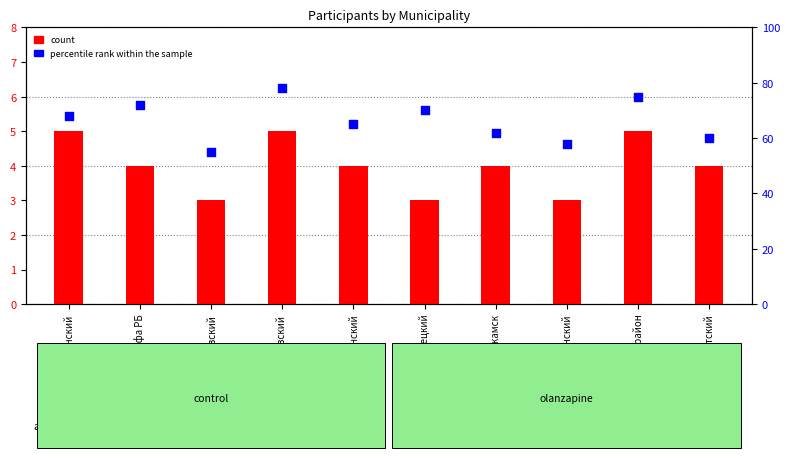

What is the total value across all series at Салаватский?

64